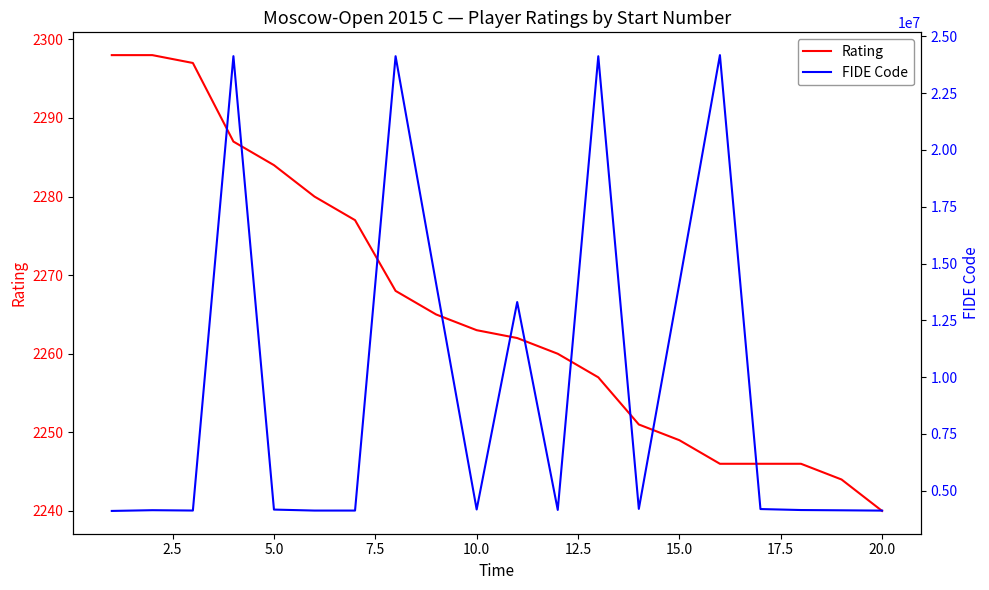

What are all the series names shown in the legend?

Rating, FIDE Code